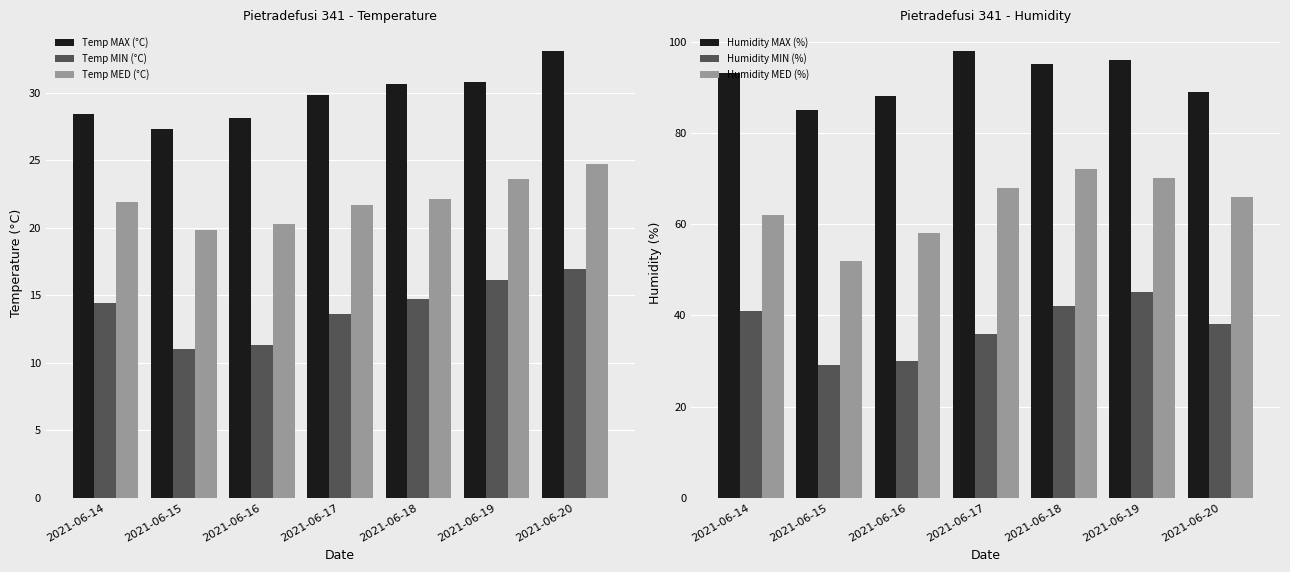

What value does the Temp MAX (°C) series have at 2021-06-18?

30.6